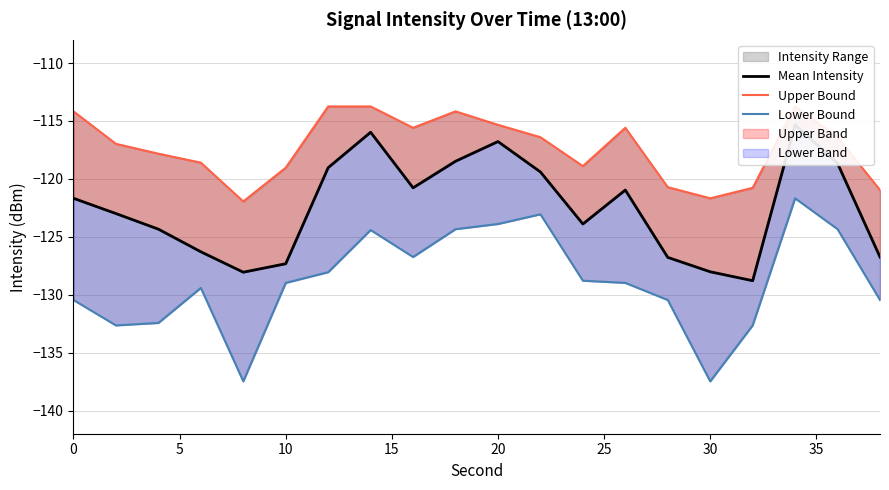

What is the total value across all series at 35?

-354.1